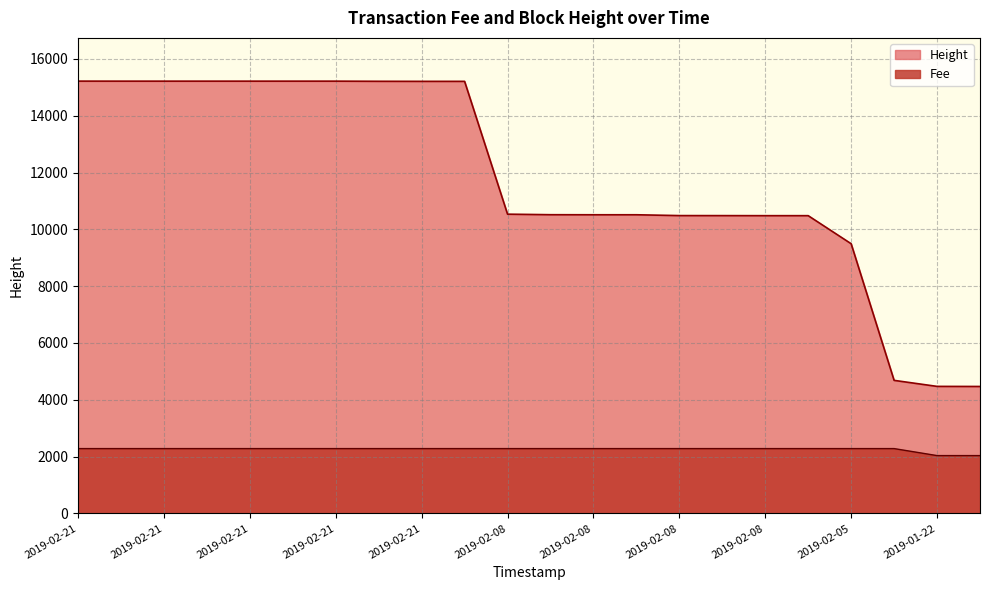

Between 2019-01-22 21:10:40 and 2019-02-21 20:54:02, which is larger?

2019-02-21 20:54:02